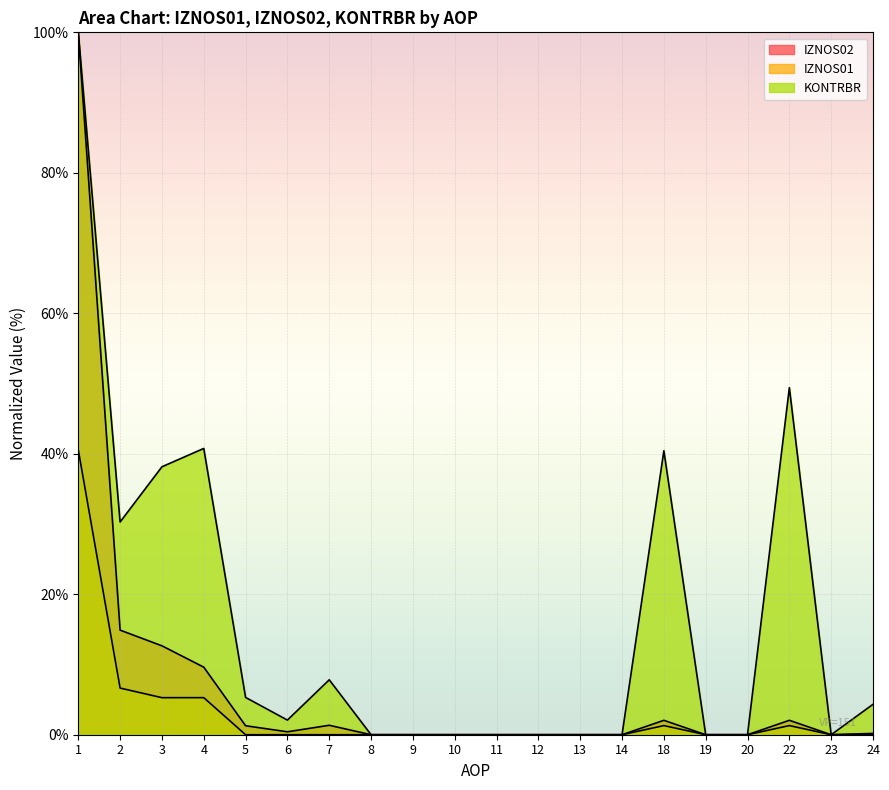

Count the number of categories in the chart.

20